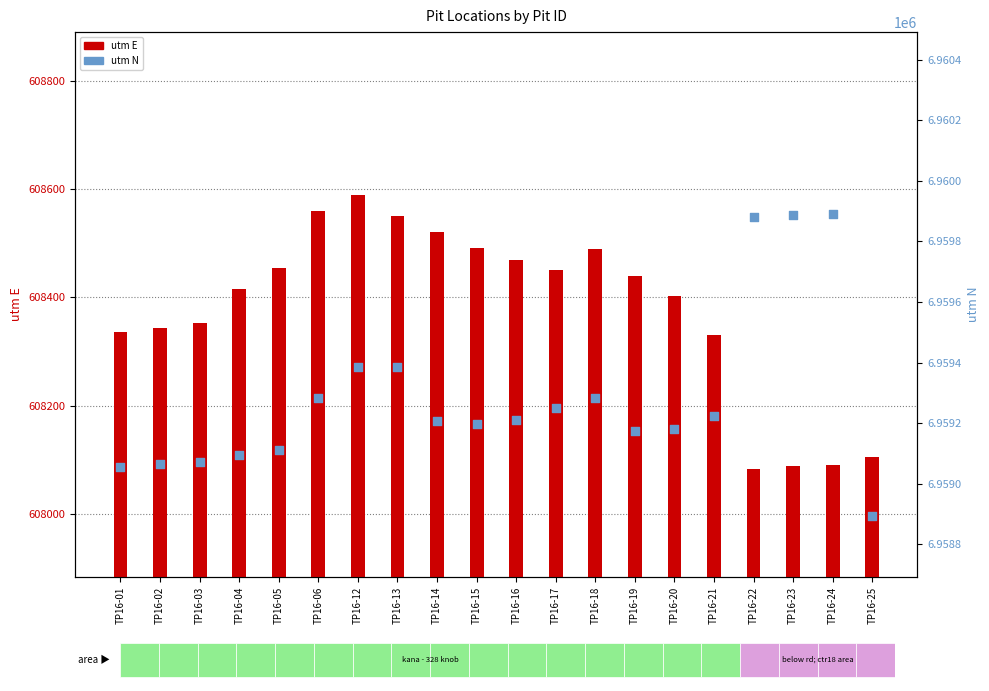

At which category is the sum across all series the highest?

TP16-24